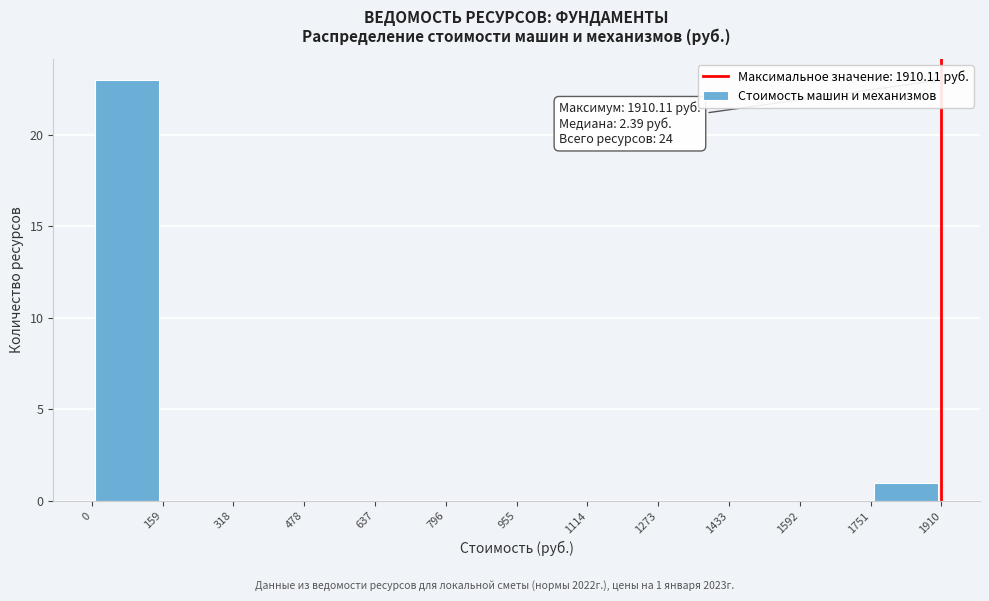

Which range on the x-axis has the tallest bar?

0 to 159